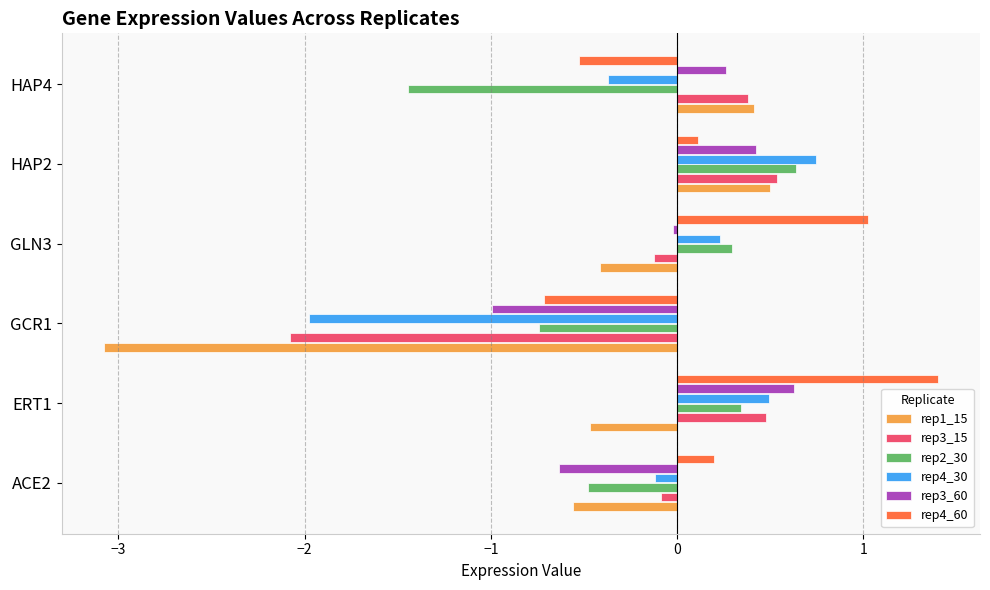

How many values in the rep2_30 series are below 0?

3